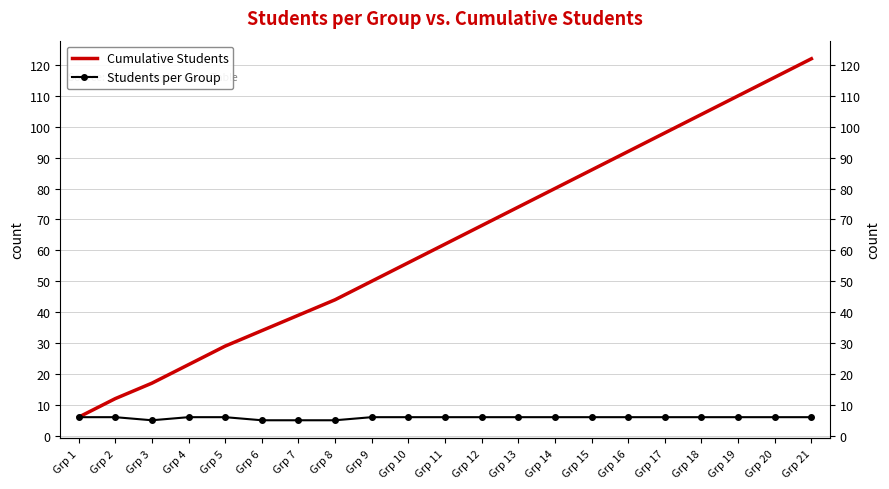

What are all the series names shown in the legend?

Cumulative Students, Students per Group